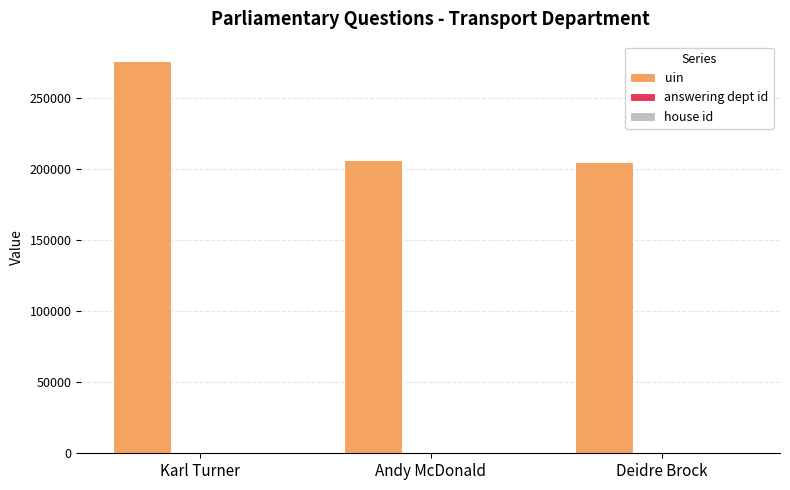

Which category has the highest value across all series?

Karl Turner